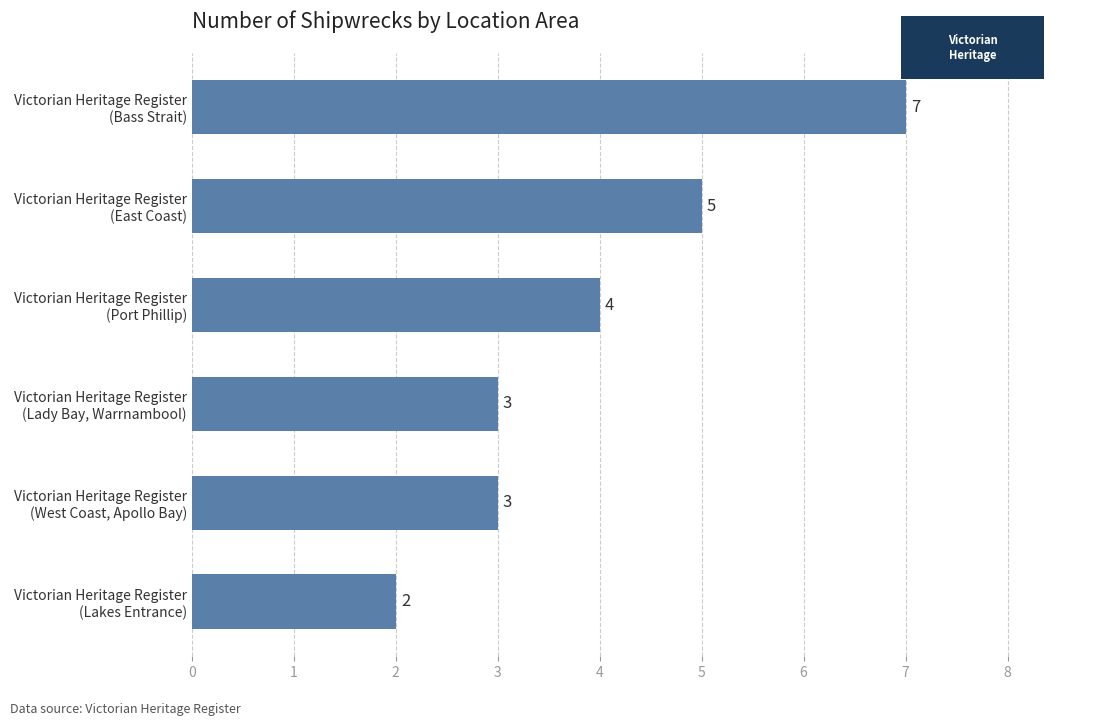

Reading bottom to top, what are all the values shown in this chart?

2	3	3	4	5	7